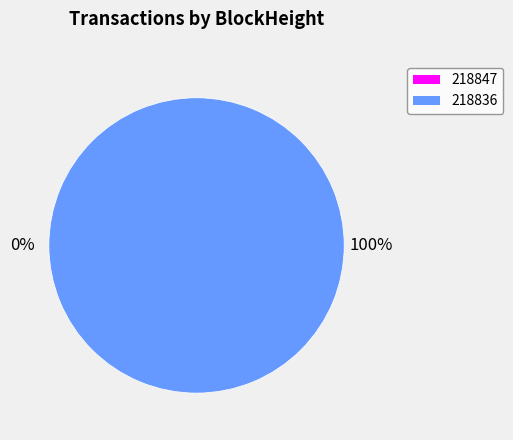

Rank the categories by value from lowest to highest.

218847, 218836